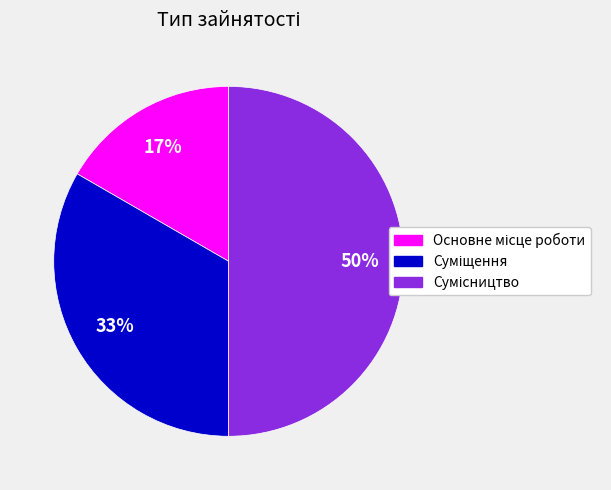

To the nearest percent, what is the average slice percentage?

33%